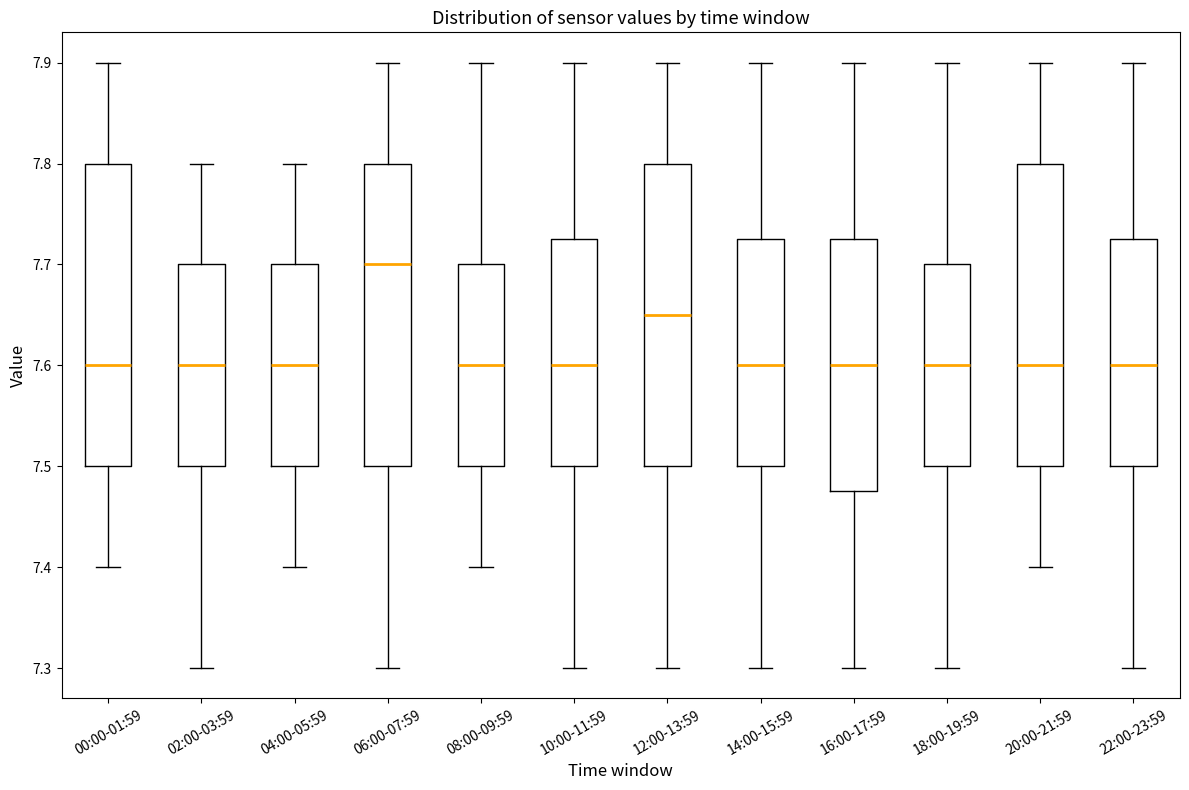

Reading left to right, read every box against the y-axis: the position of its median line, the range the box covers, and the ends of its whiskers. The values are not printed on the chart, so give them approximately, as read against the axis.

00:00-01:59: median 7.60, box 7.50 to 7.80, whiskers 7.40 to 7.90
02:00-03:59: median 7.60, box 7.50 to 7.70, whiskers 7.30 to 7.80
04:00-05:59: median 7.60, box 7.50 to 7.70, whiskers 7.40 to 7.80
06:00-07:59: median 7.70, box 7.50 to 7.80, whiskers 7.30 to 7.90
08:00-09:59: median 7.60, box 7.50 to 7.70, whiskers 7.40 to 7.90
10:00-11:59: median 7.60, box 7.50 to 7.73, whiskers 7.30 to 7.90
12:00-13:59: median 7.65, box 7.50 to 7.80, whiskers 7.30 to 7.90
14:00-15:59: median 7.60, box 7.50 to 7.73, whiskers 7.30 to 7.90
16:00-17:59: median 7.60, box 7.48 to 7.73, whiskers 7.30 to 7.90
18:00-19:59: median 7.60, box 7.50 to 7.70, whiskers 7.30 to 7.90
20:00-21:59: median 7.60, box 7.50 to 7.80, whiskers 7.40 to 7.90
22:00-23:59: median 7.60, box 7.50 to 7.73, whiskers 7.30 to 7.90